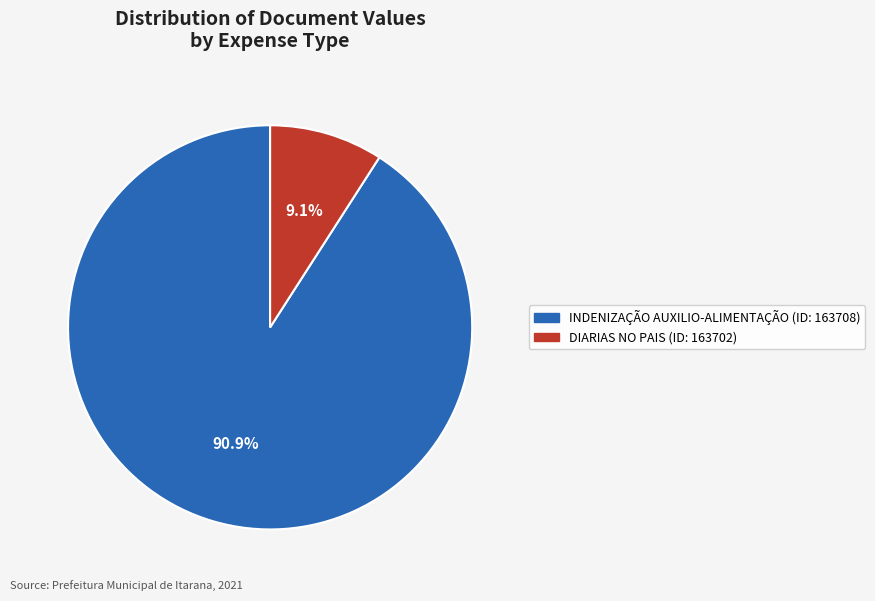

Combined, do DIARIAS NO PAIS and INDENIZAÇÃO AUXILIO-ALIMENTAÇÃO account for over 50%?

Yes